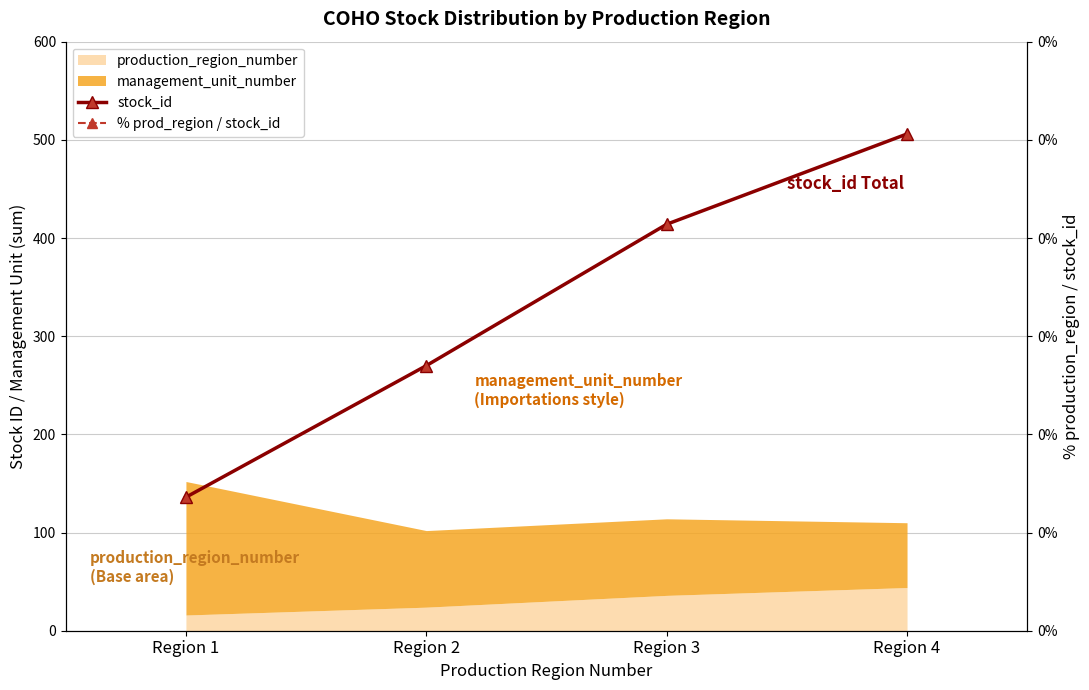

How many % prod_region / stock_id values are between 8 and 11?

3